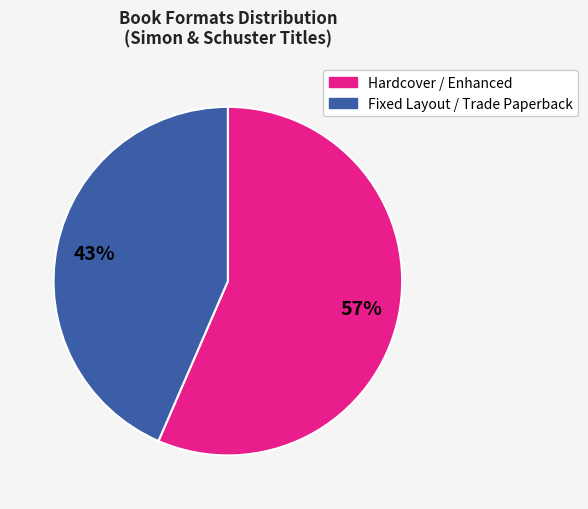

To the nearest percent, what is the average slice percentage?

50%